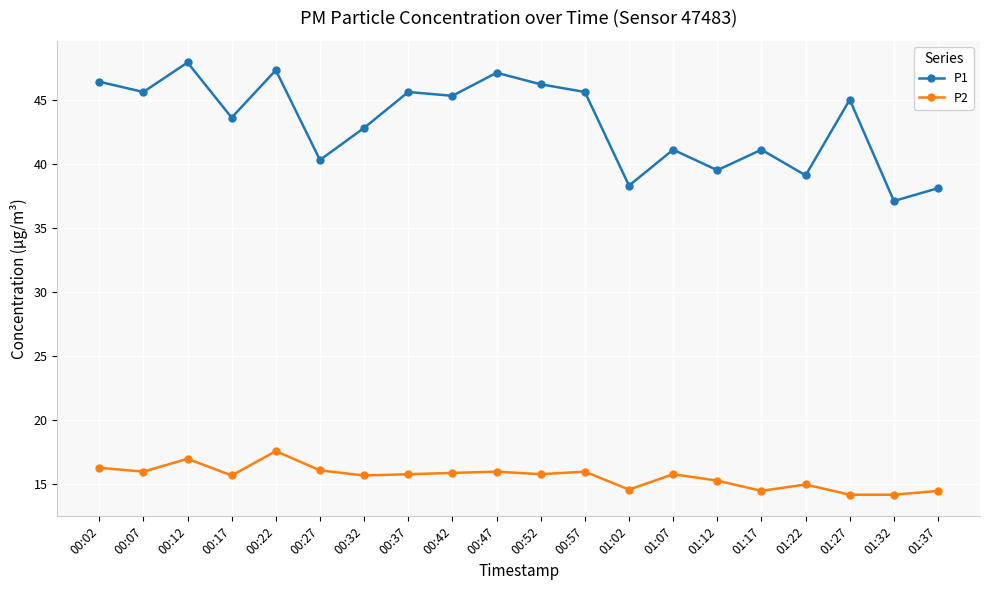

What is the minimum value shown in the chart?

14.2